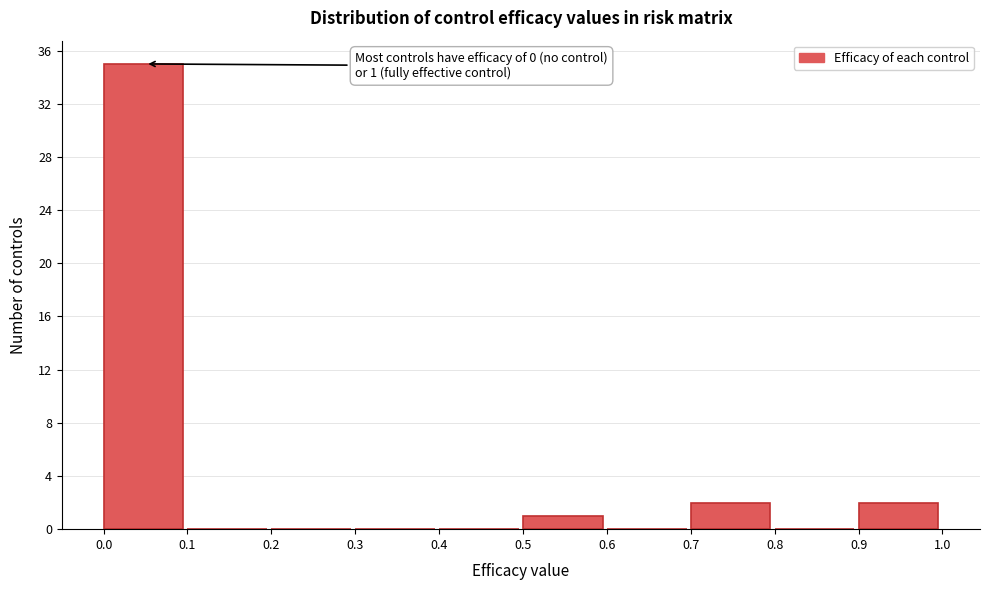

Over which range of the x-axis is the bar tallest?

0.0 to 0.1